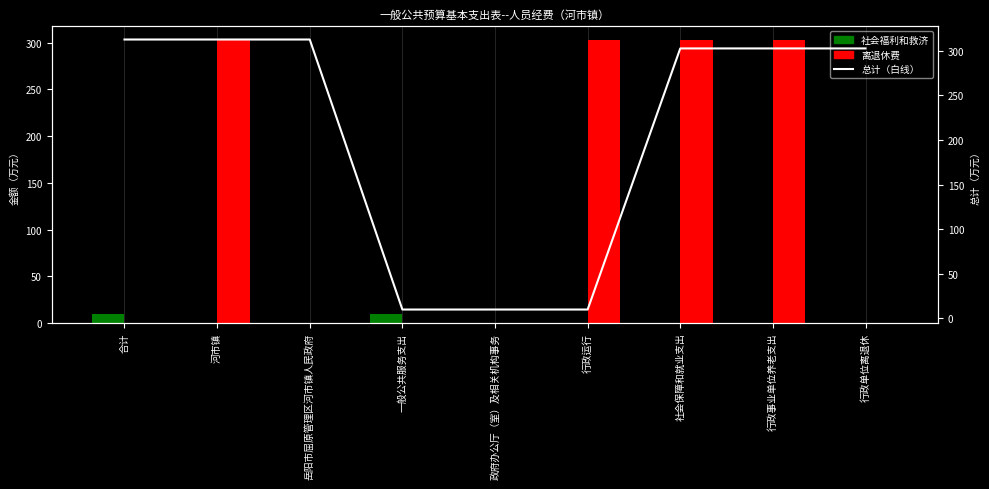

Are the bars horizontal?

No